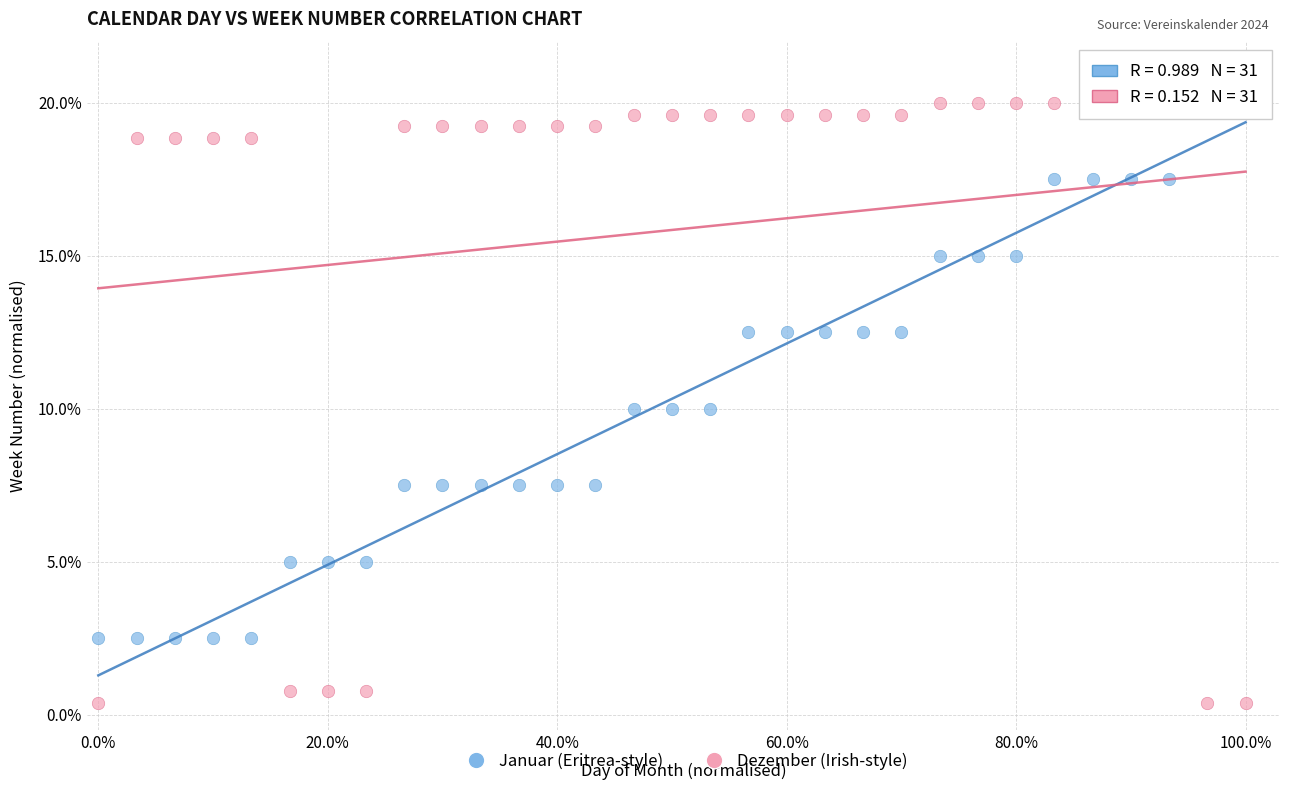

Across all data points, what is the range of Y values (max minus min)?

19.6